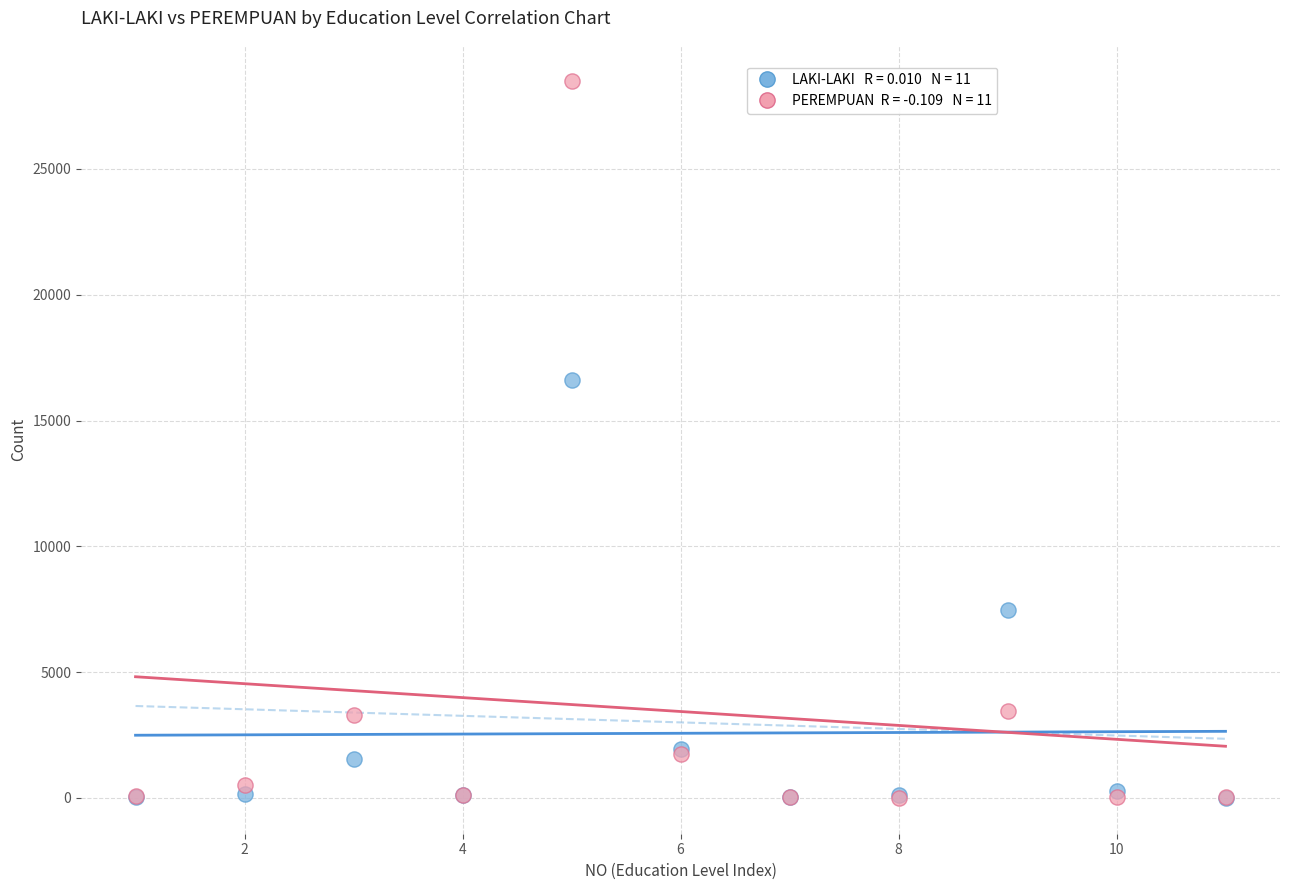

Across all series, what Y value is closest to 14255?

16592